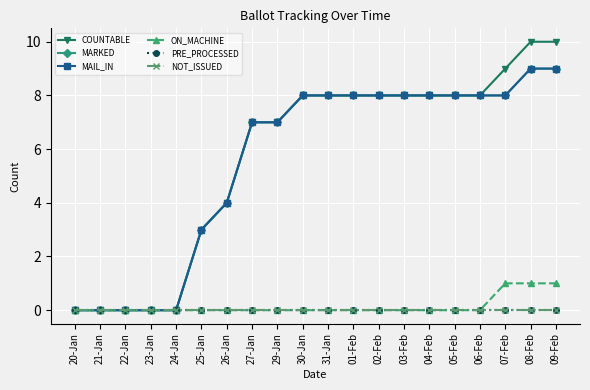

What is the label of the 19th point from the right?

21-Jan